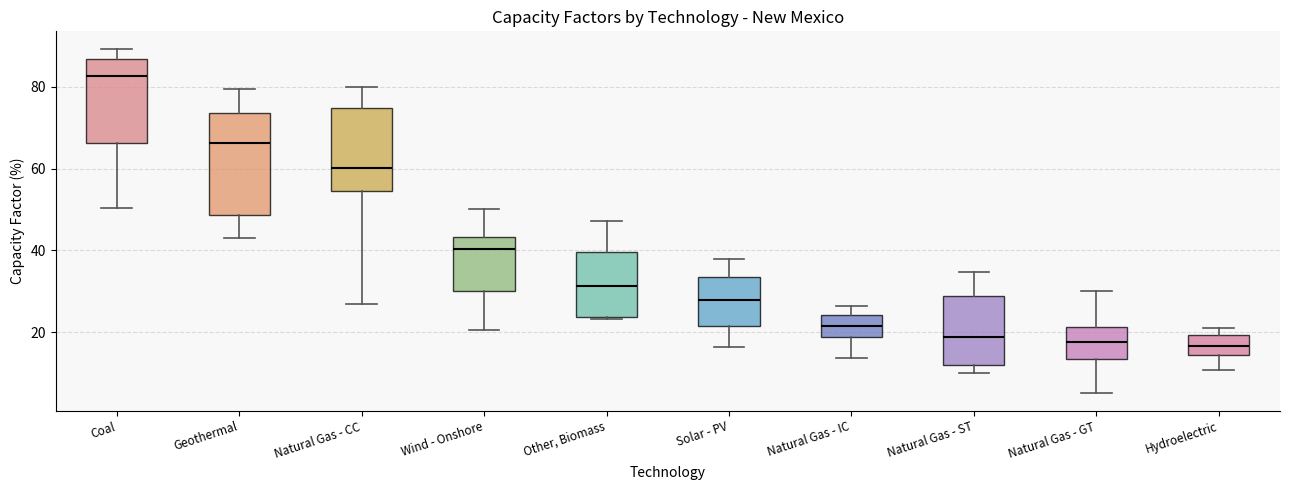

Which box has the highest median line?

Coal